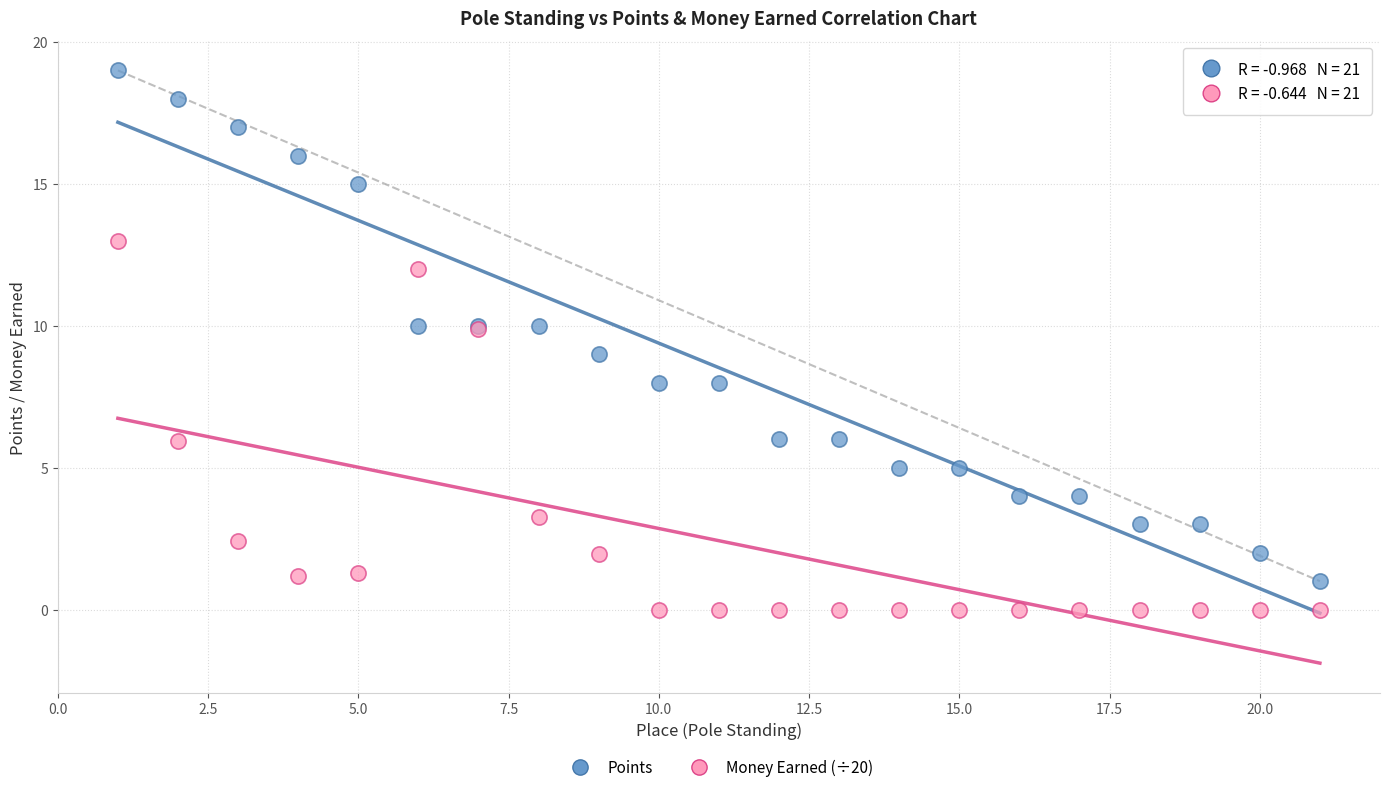

Which series has the widest spread of Y values?

Points